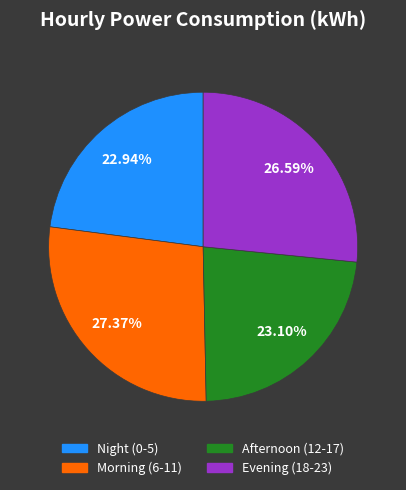

Is there any slice that represents more than half of the pie?

No